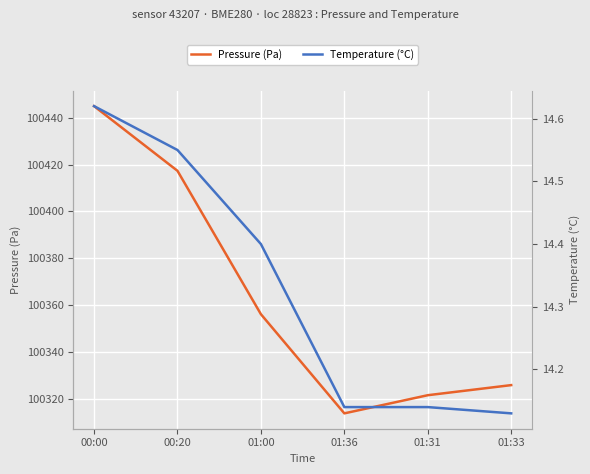

Reading left to right, extract all data points from this chart.

Pressure (Pa): 100444.9	100417.3	100356.1	100313.8	100321.5	100325.8
Temperature (°C): 14.6	14.6	14.4	14.1	14.1	14.1